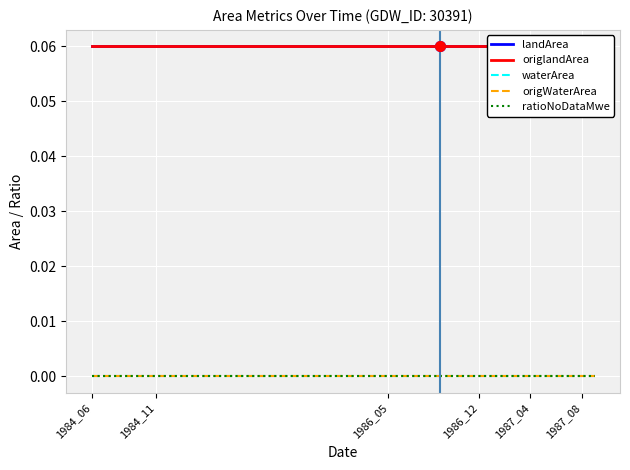

How many lines are shown in the chart?

5